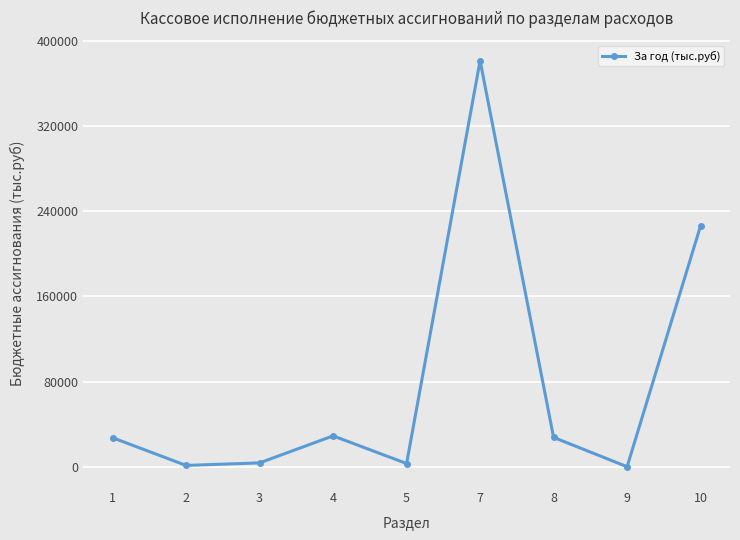

Is this an area chart (filled region under the line)?

No